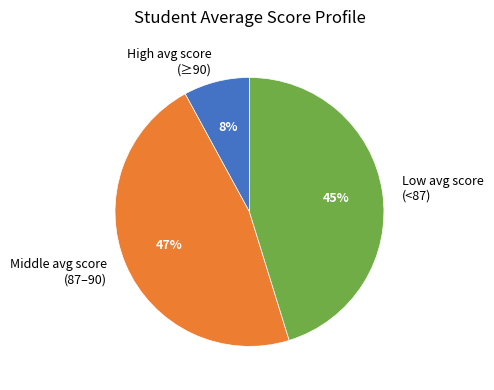

Rank the categories by value from highest to lowest.

Middle avg score (87–90), Low avg score (<87), High avg score (≥90)